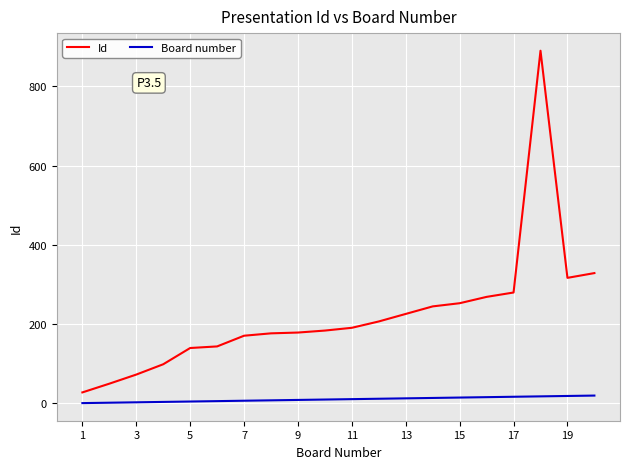

What are all the series names shown in the legend?

Id, Board number